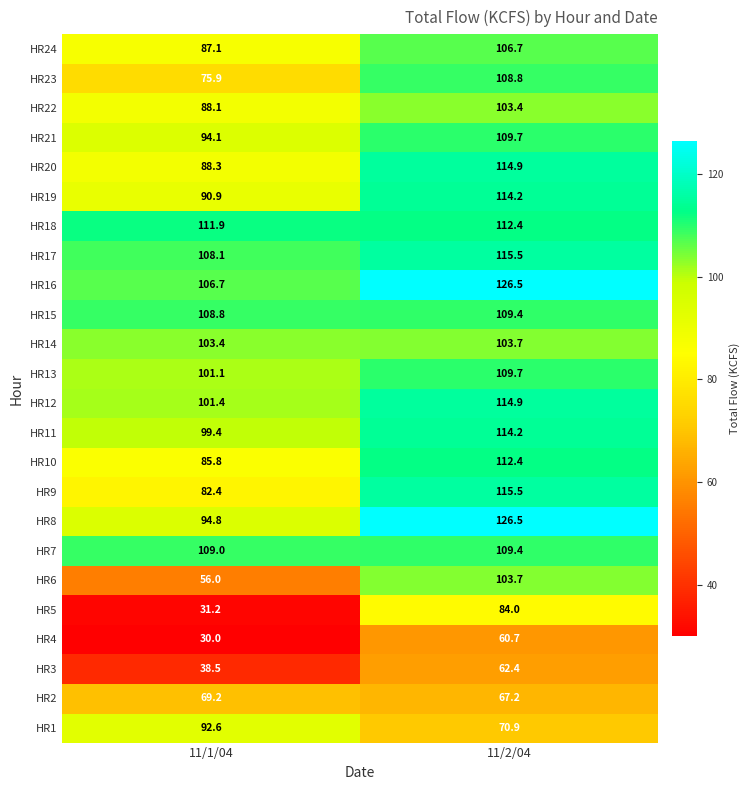

Which series has the widest spread of values?

HR5